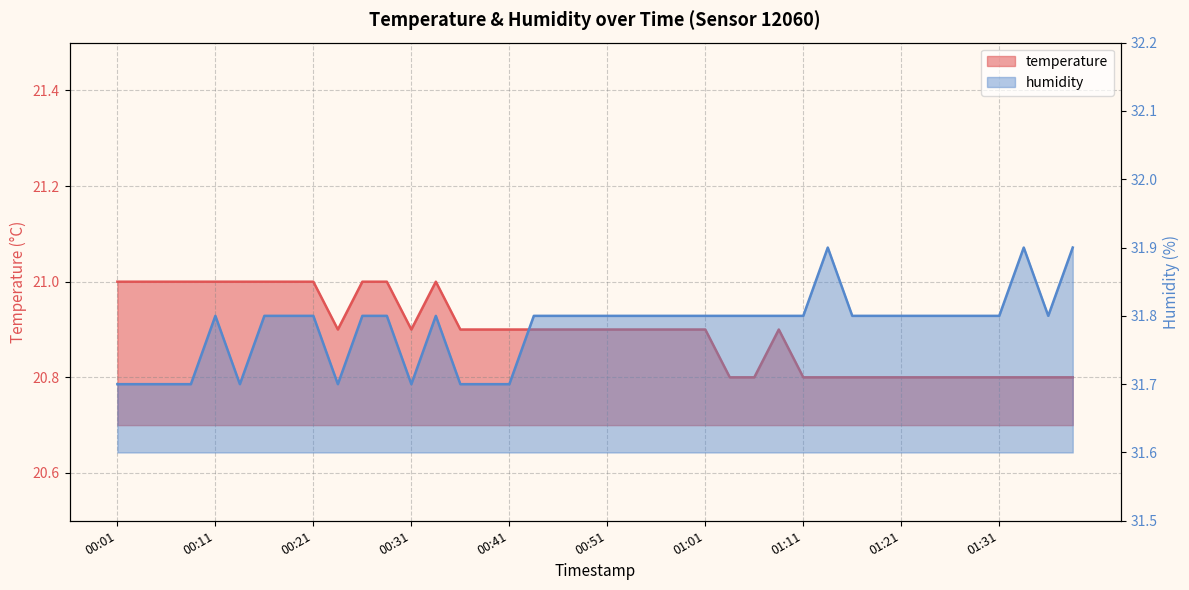

What is the difference between the maximum and minimum values in the humidity series?

0.2